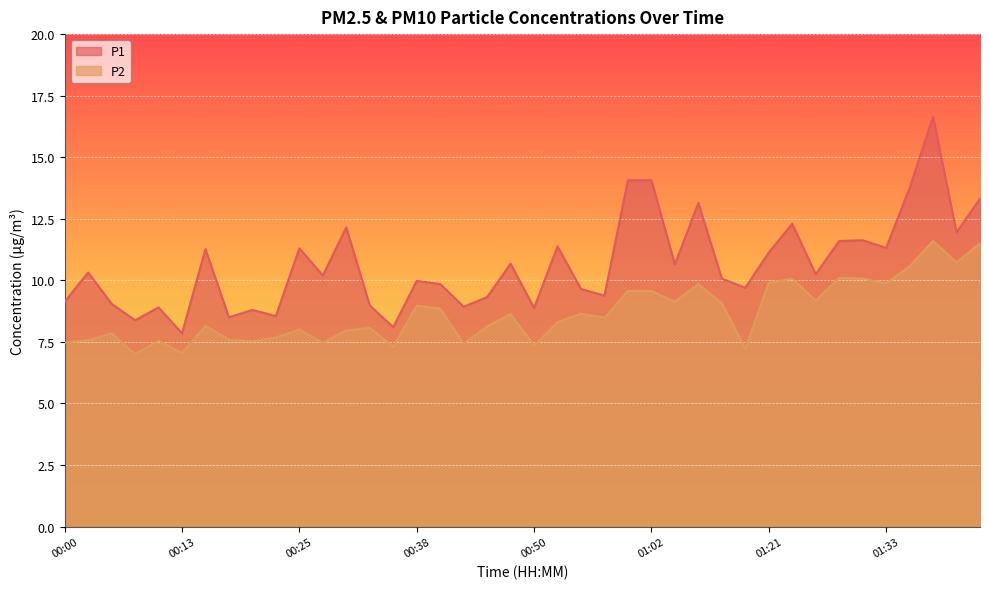

Which series changed the most between 00:03 and 00:23?

P1